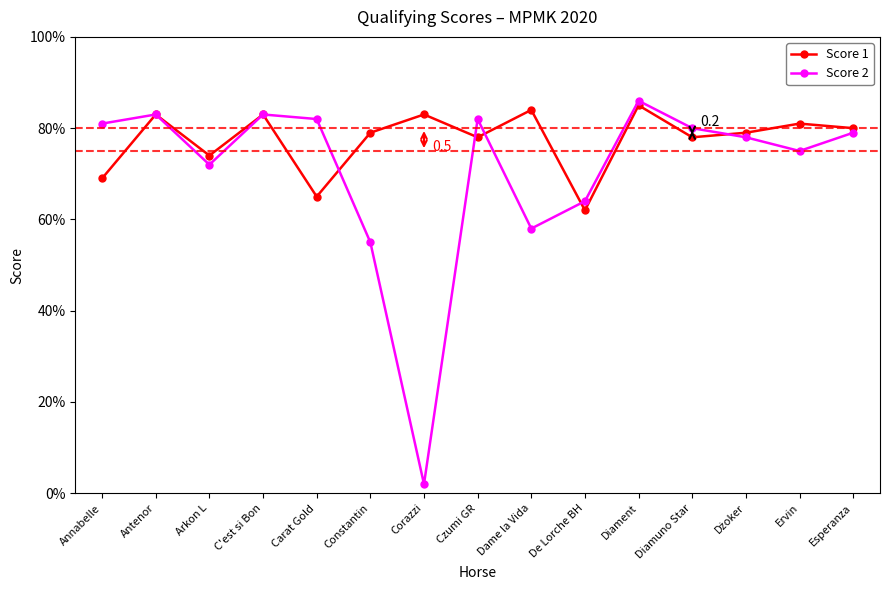

What is the sum of the Score 1 values at Constantin and Arkon L?

15.3